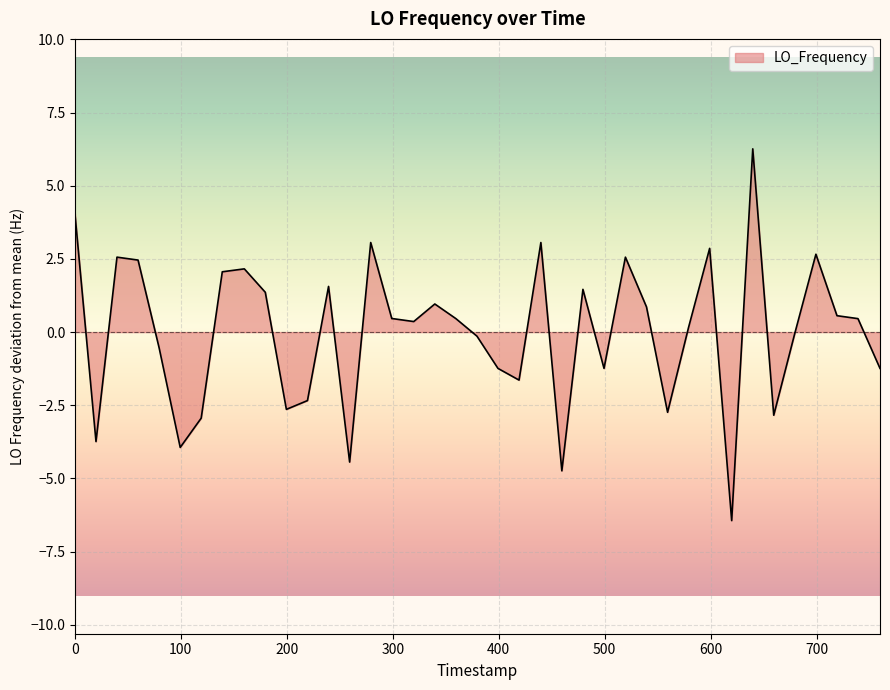

What is the difference between the maximum and minimum values?

12.7